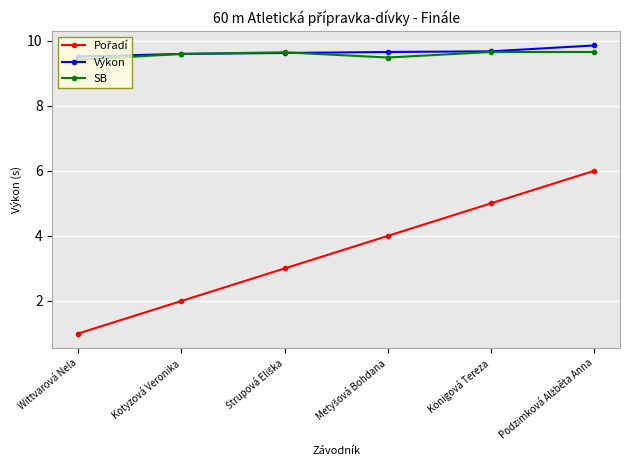

At which category does the chart reach its minimum across all series?

Wittvarová Nela